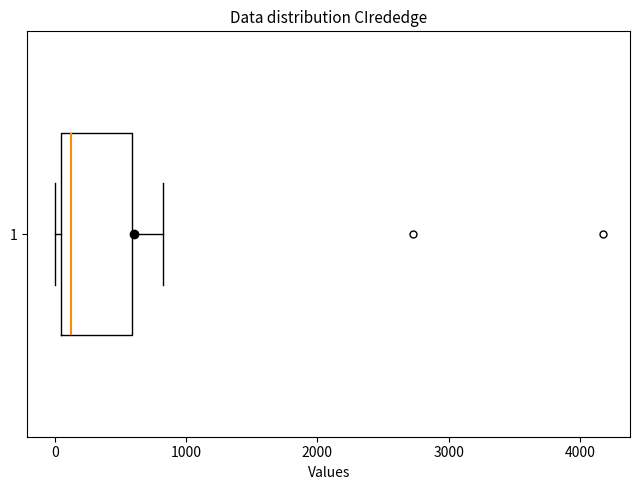

Read this box plot against the x-axis: the position of the median line, the range covered by the box, and the ends of both whiskers. The values are not printed on the chart, so give them approximately, as read against the axis.

median 100, box 0 to 600, whiskers 0 (just left of the box's left edge) to 800